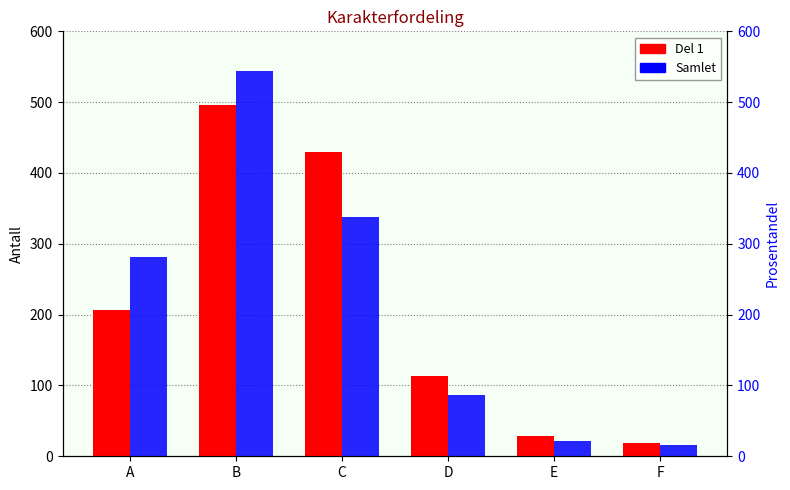

How many data points in Del 1 are above 206?

2